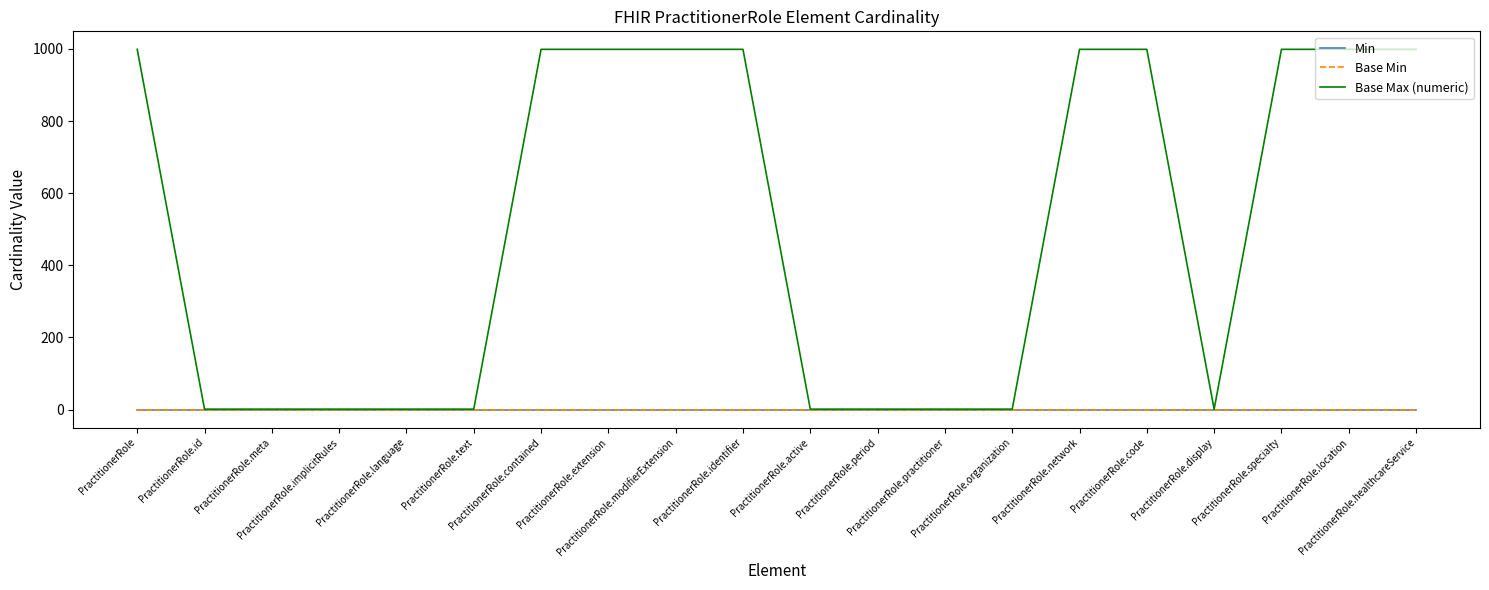

True or false: Base Max (numeric) and Min intersect in this chart.

False